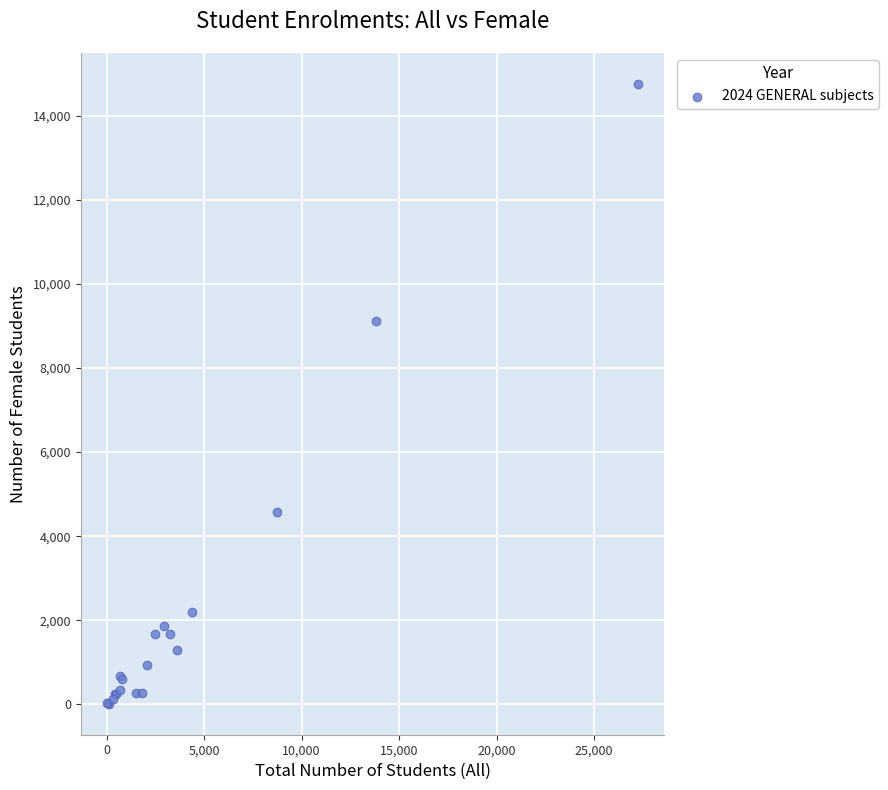

What Y value in the scatter plot is closest to 7387?

9113